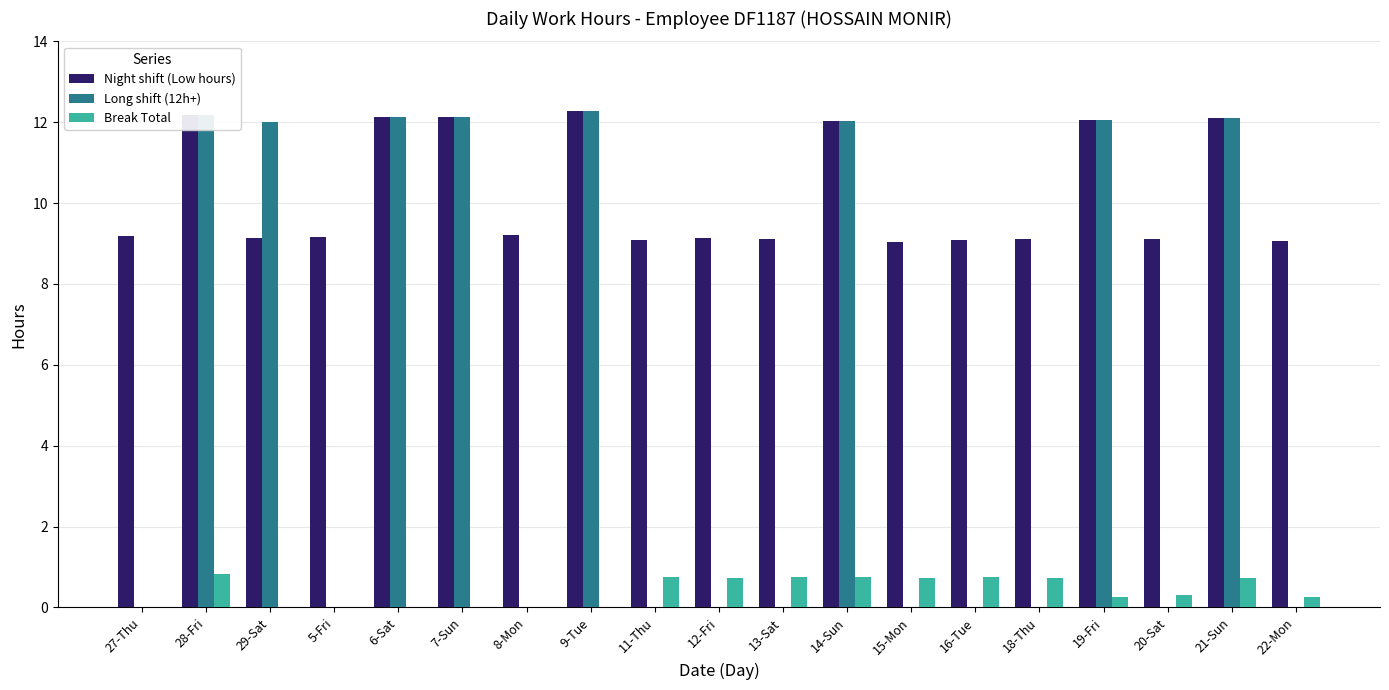

The value of Night shift (Low hours) at 13-Sat is 9.1. True or false?

True